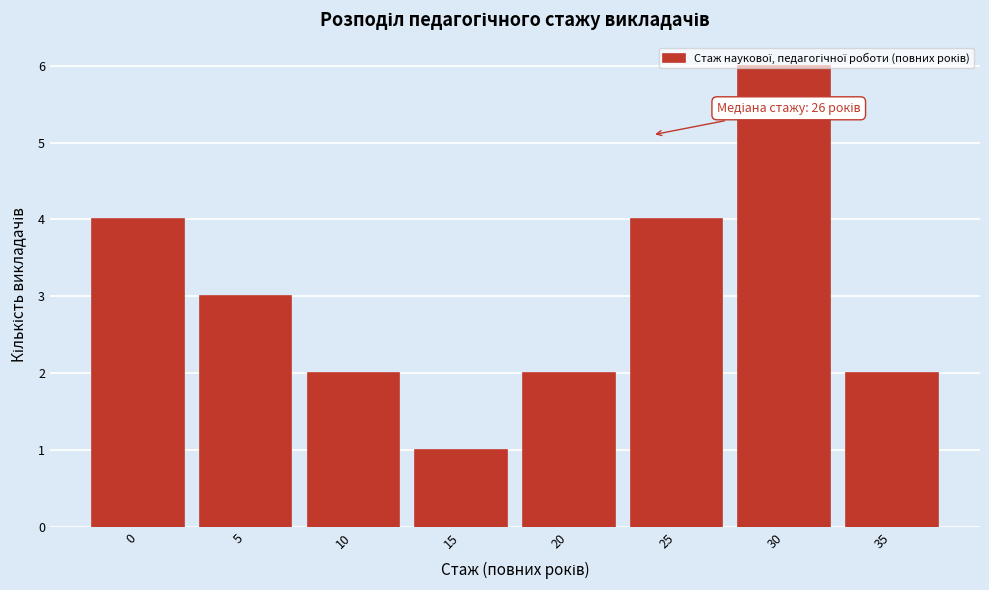

What is the maximum value shown in the chart?

6